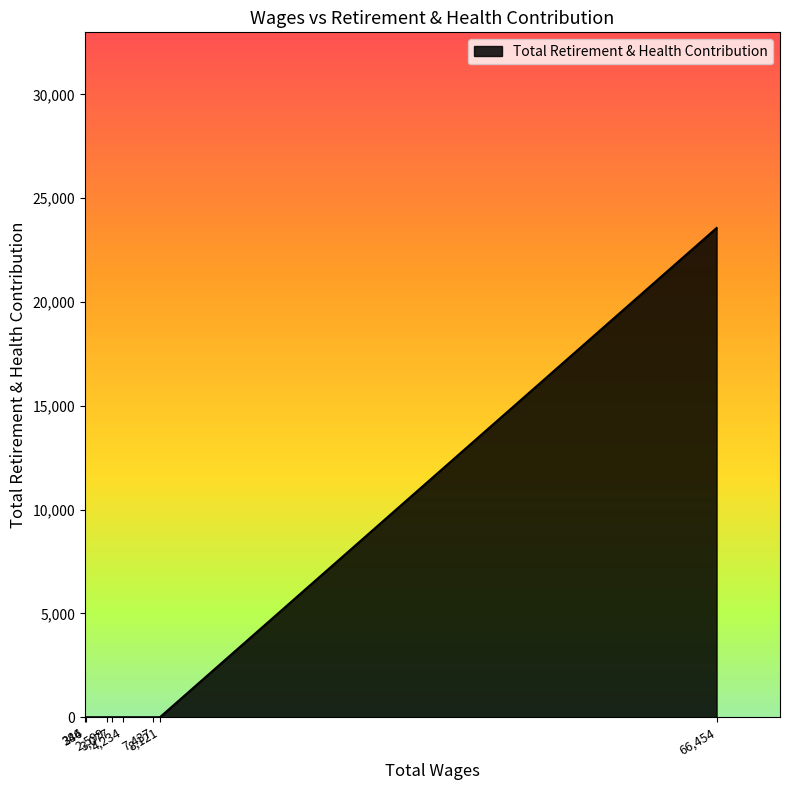

What is the greatest value displayed?

23564